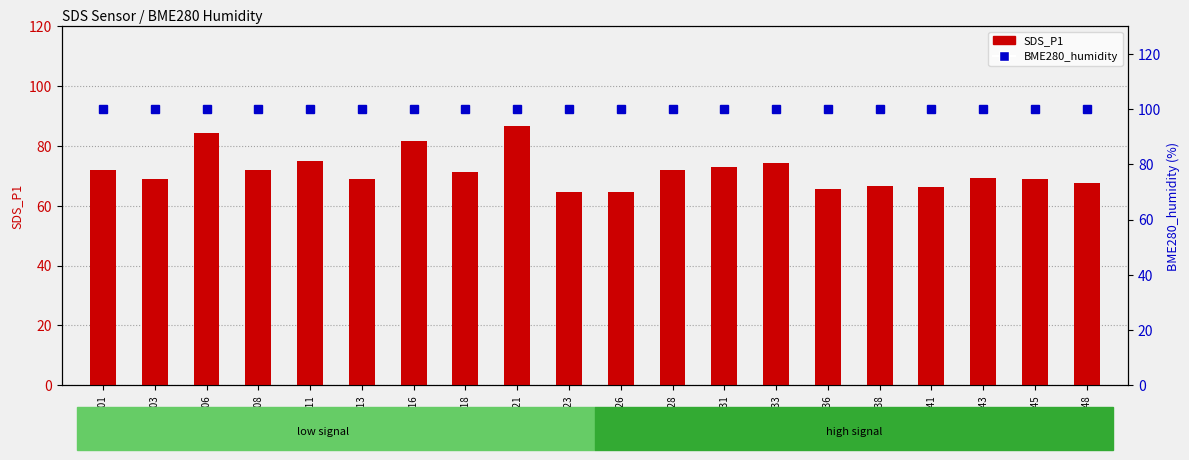

How many data points does each series have?

20